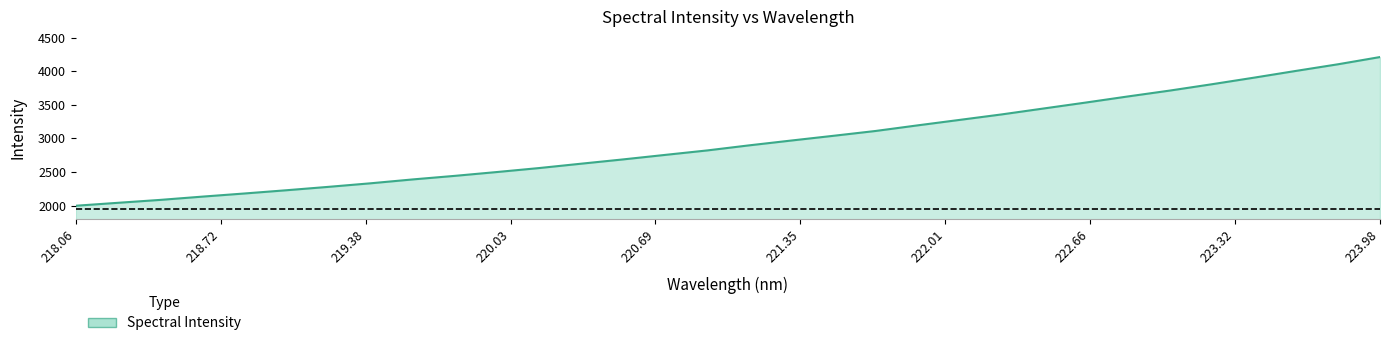

What is the maximum value shown in the chart?

4210.0